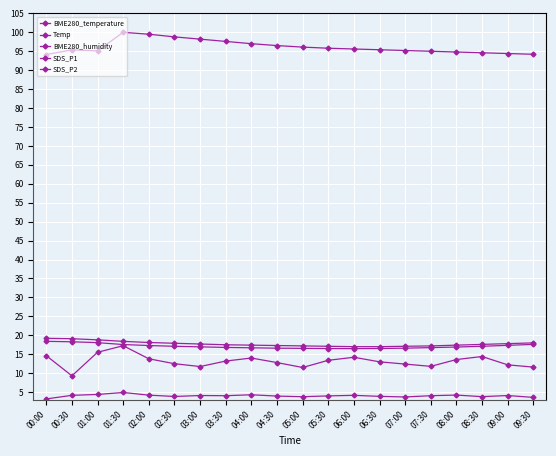

How many series are shown in this chart?

5